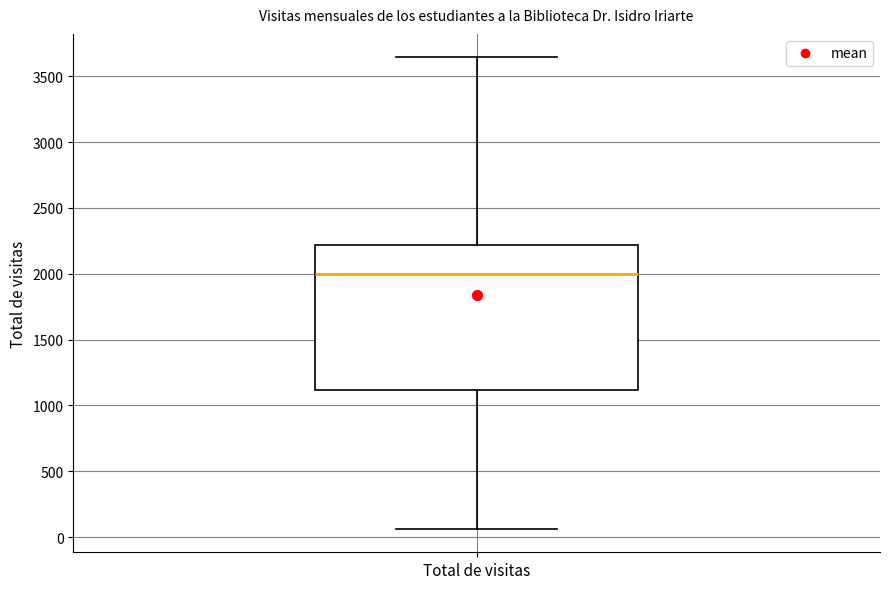

Where is the lower edge of the box for Total de visitas on the y-axis? The values are not printed on the chart, so give them approximately, as read against the axis.

1100